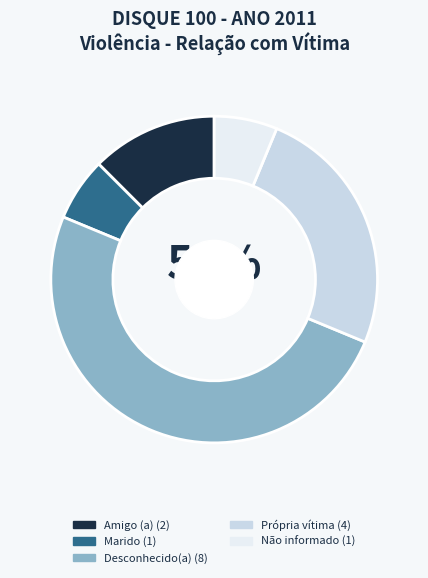

Between Amigo (a) and Marido, which is larger?

Amigo (a)